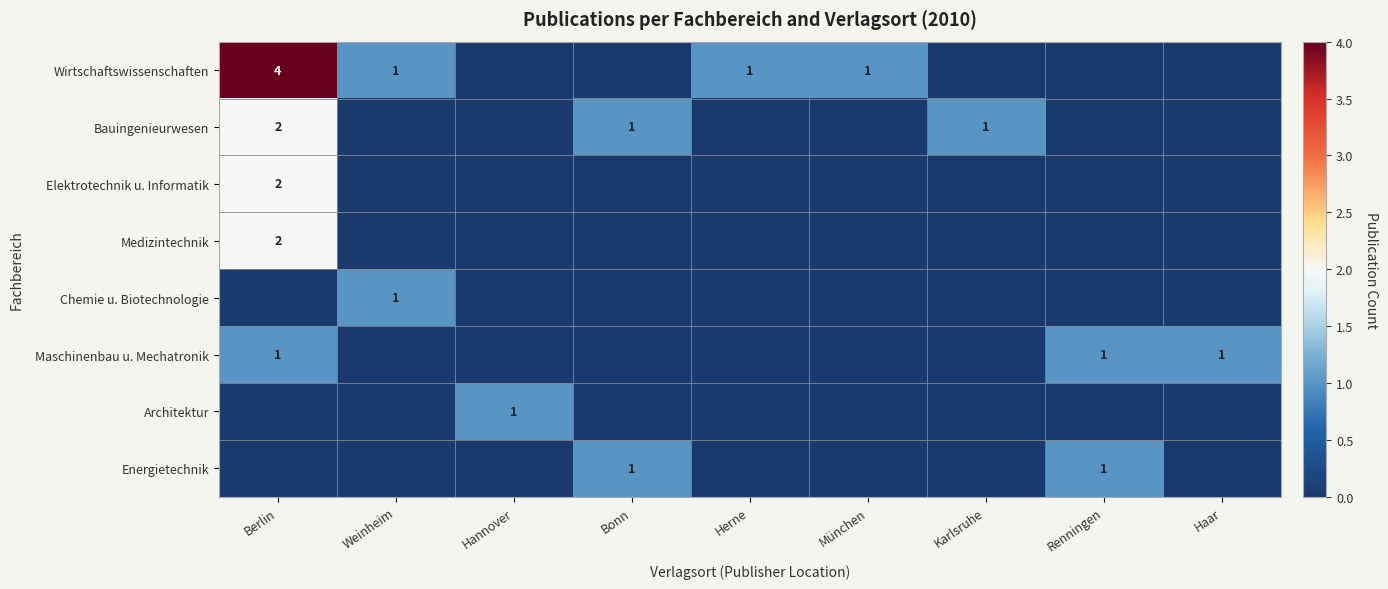

Is it true that Maschinenbau u. Mechatronik equals 2 at Berlin?

False